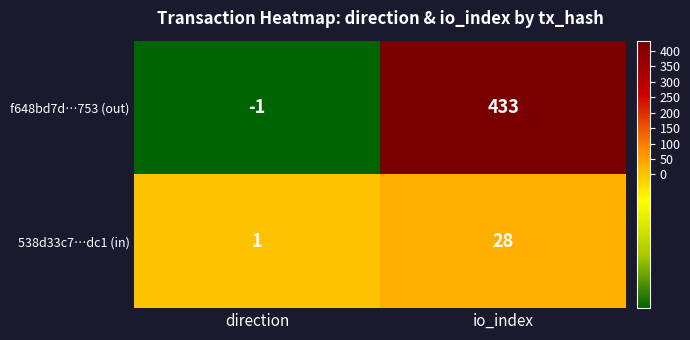

What is the difference between the 538d33c7…dc1 (in) values at io_index and direction?

27